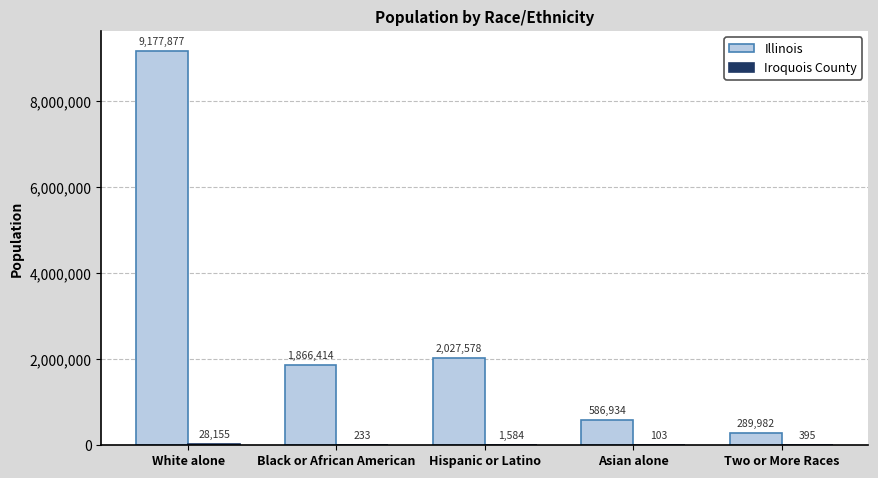

What is the sum of all Illinois values?

13948785